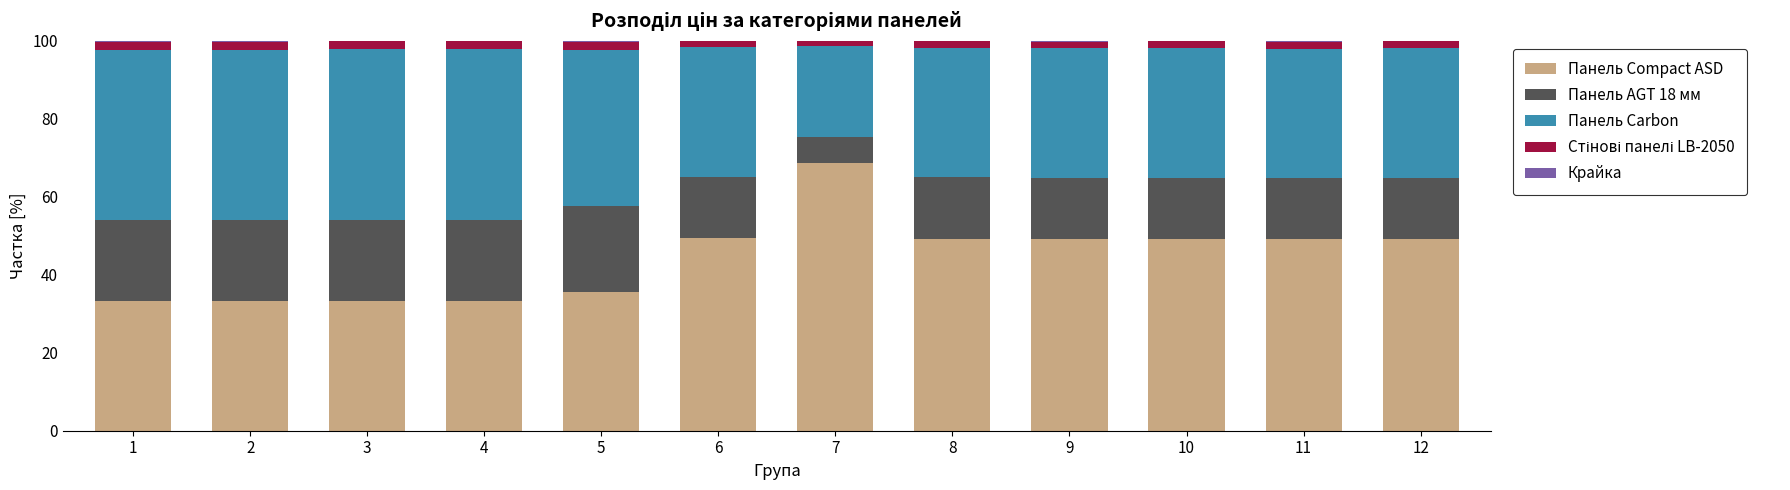

At which label does Панель Compact ASD reach its peak?

7